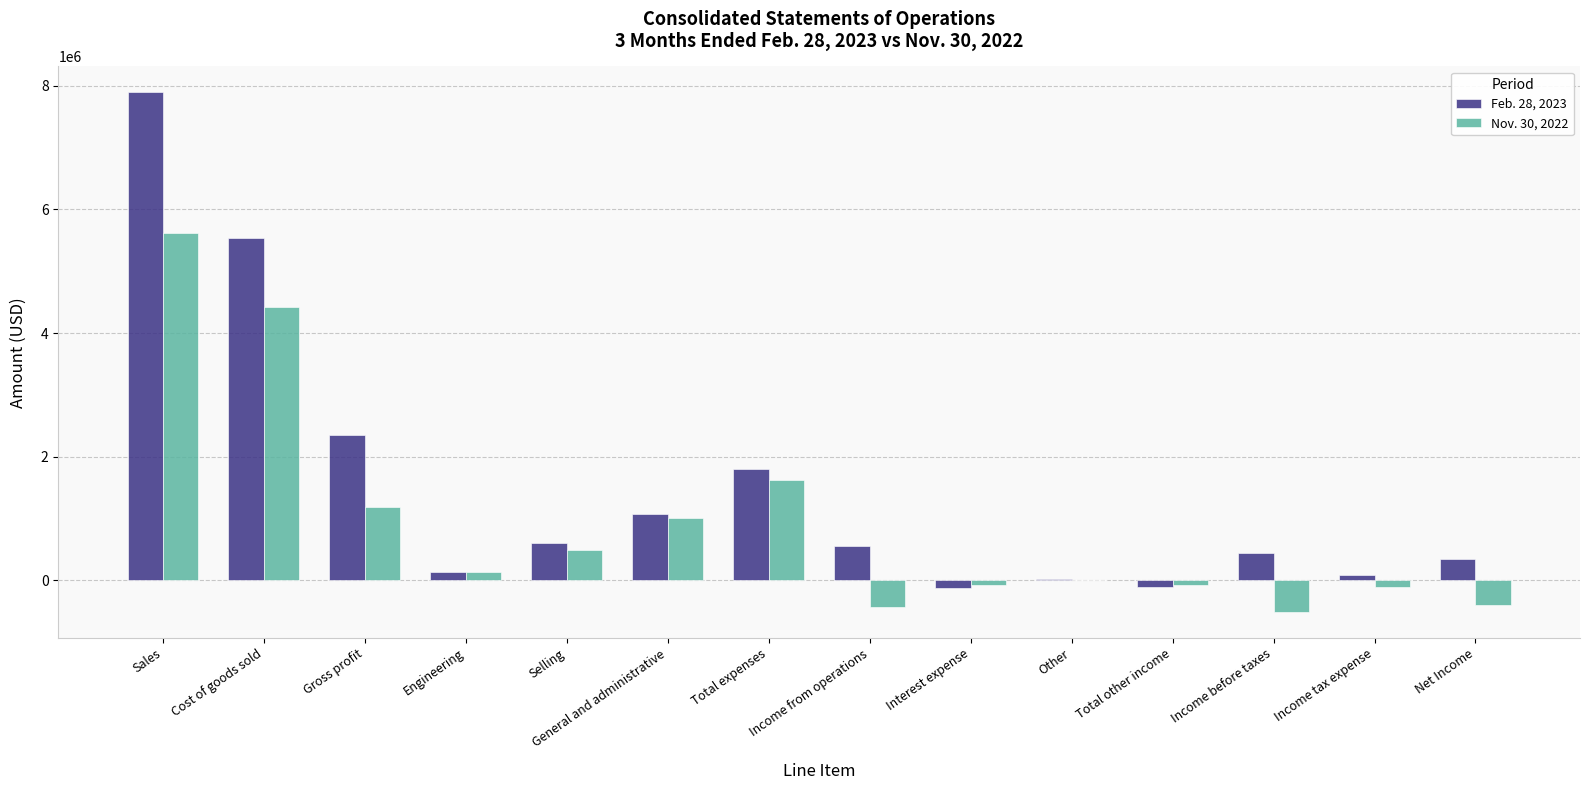

Which category has the highest value in the Feb. 28, 2023 series?

Sales